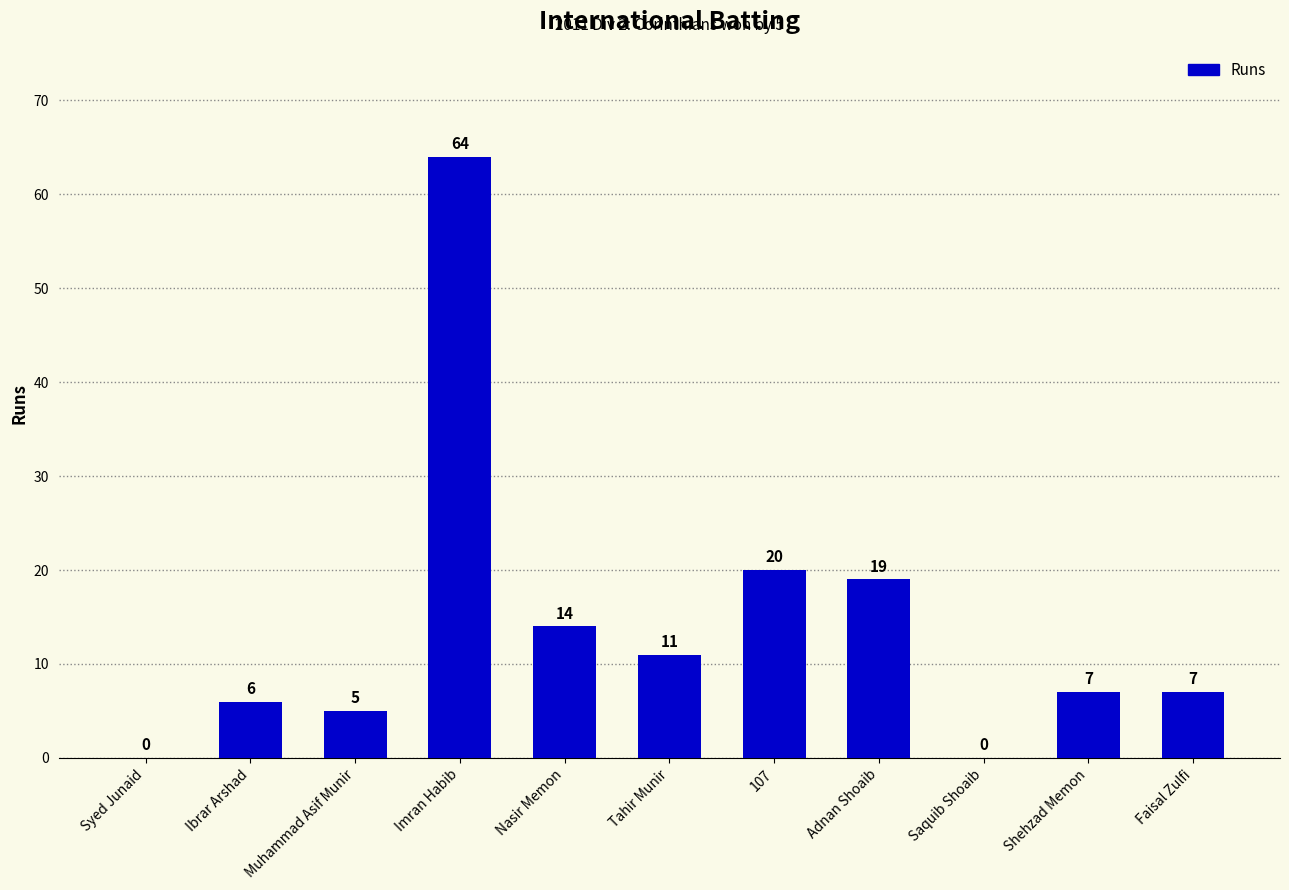

Reading right to left, what are all the values shown in this chart?

Faisal Zulfi=7	Shehzad Memon=7	Saquib Shoaib=0	Adnan Shoaib=19	107=20	Tahir Munir=11	Nasir Memon=14	Imran Habib=64	Muhammad Asif Munir=5	Ibrar Arshad=6	Syed Junaid=0